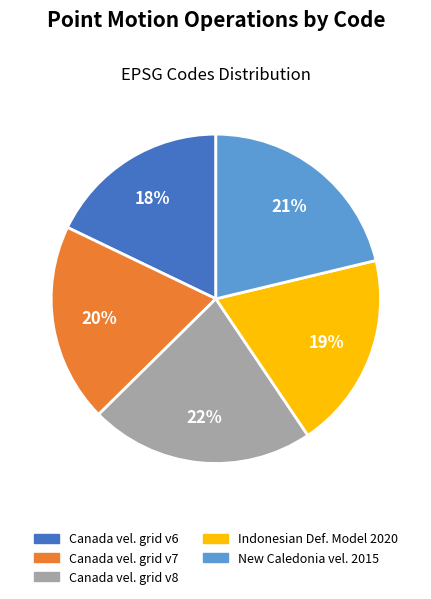

Is there any slice that represents more than half of the pie?

No